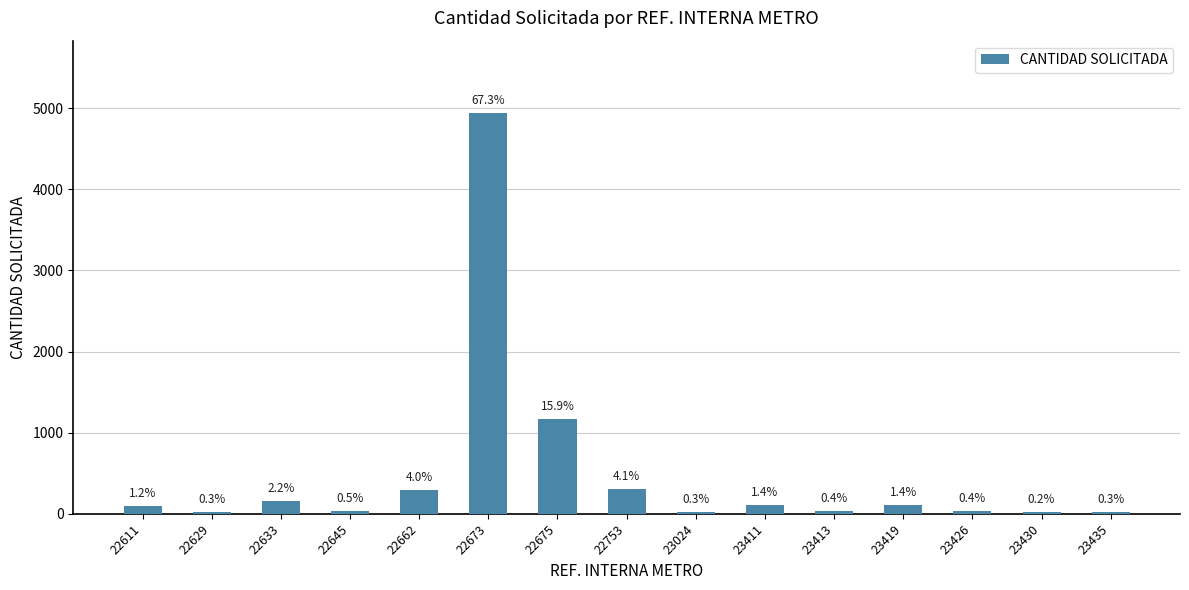

Are the bars horizontal?

No